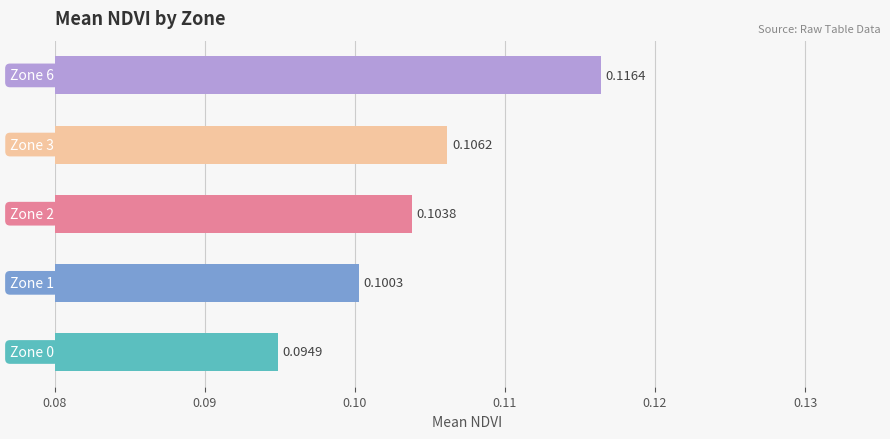

What is the sum of all values?

0.5